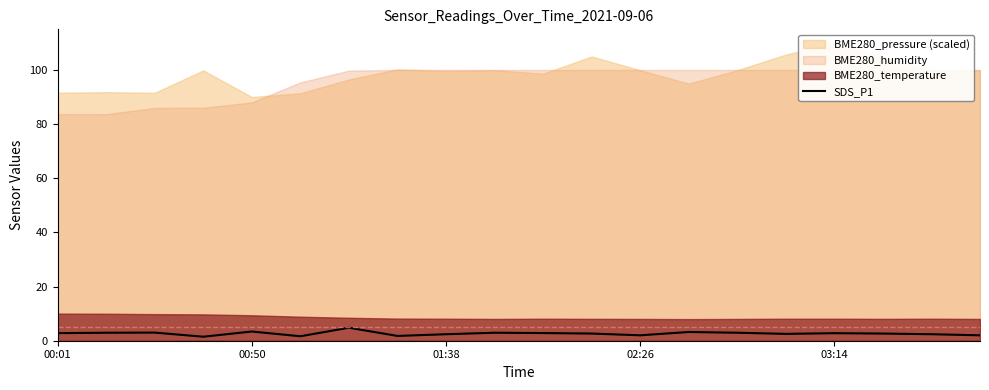

Reading left to right, extract all data points from this chart.

2.8	3.0	3.0	1.5	3.4	1.6	4.8	1.8	2.4	3.0	2.8	2.6	2.0	3.2	3.0	2.5	2.8	2.6	2.4	2.0